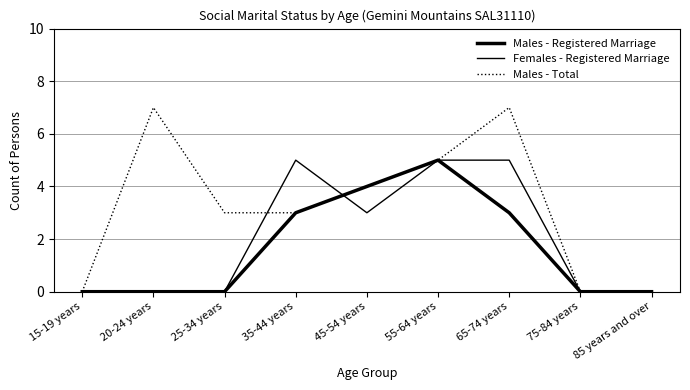

What is the sum of all Females - Registered Marriage values?

18